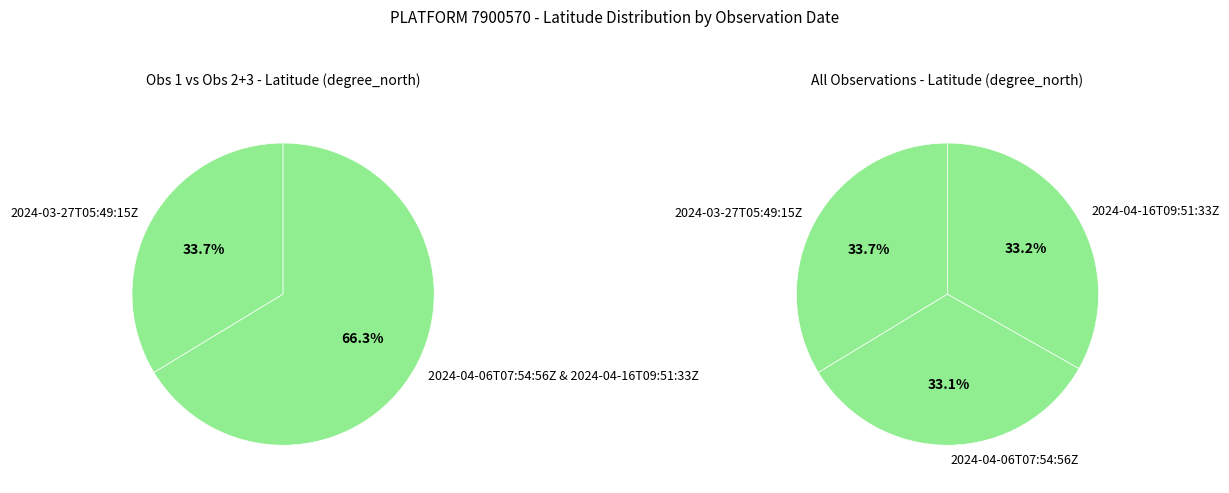

True or false: 2024-03-27T05:49:15Z accounts for 34% of the total.

True